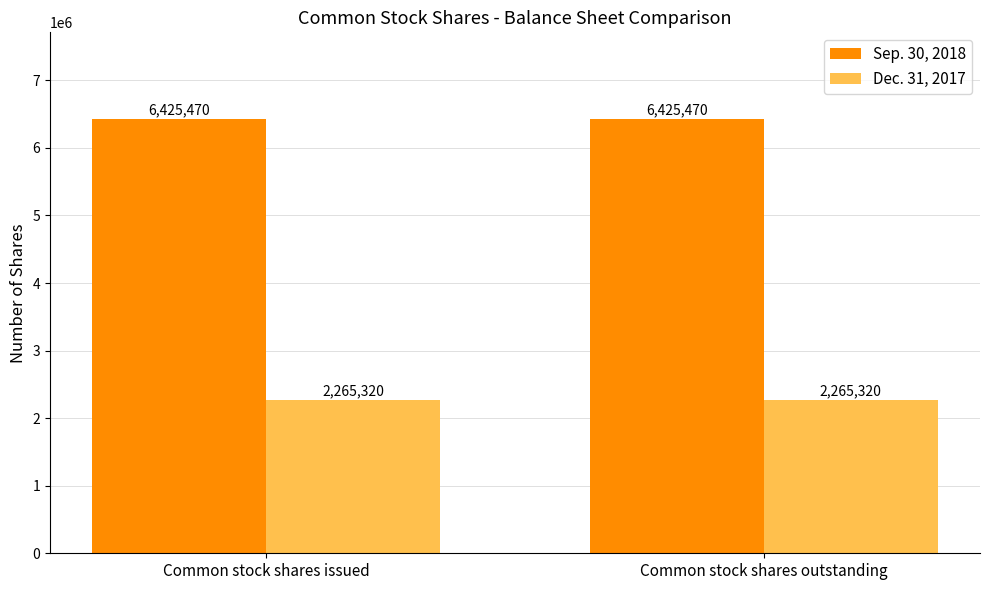

Reading right to left, extract all data points from this chart.

Sep. 30, 2018: Common stock shares outstanding=6425470	Common stock shares issued=6425470
Dec. 31, 2017: Common stock shares outstanding=2265320	Common stock shares issued=2265320